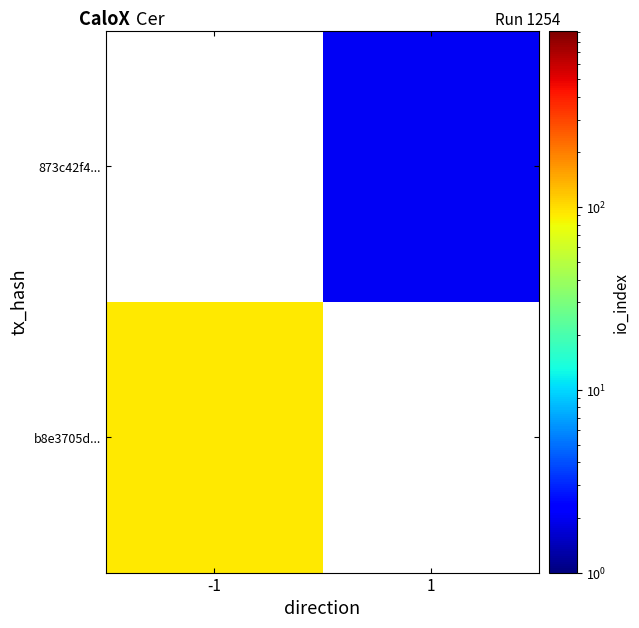

What is the smallest value displayed?

2.0